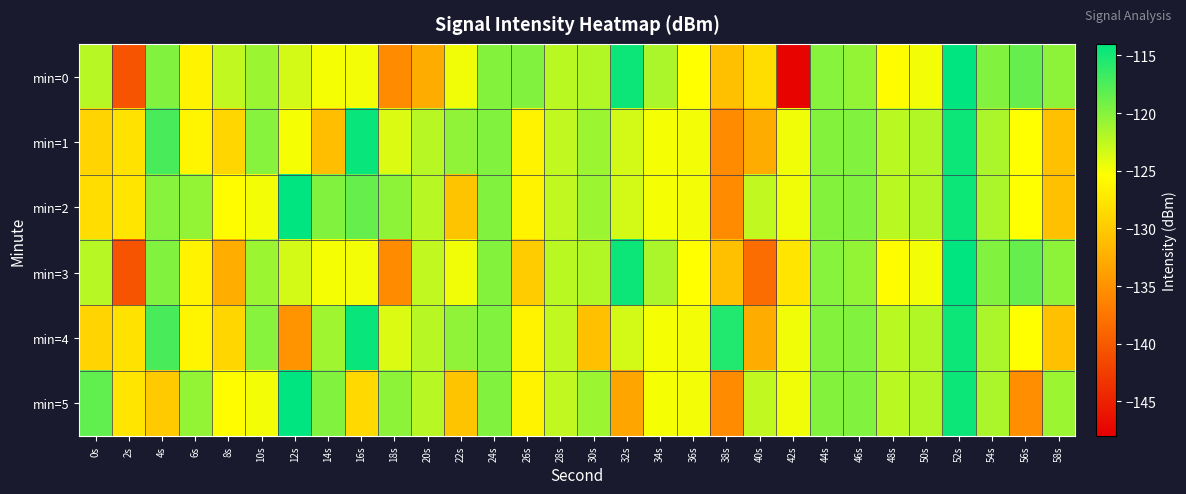

Which series has the largest range (max minus min)?

min=0